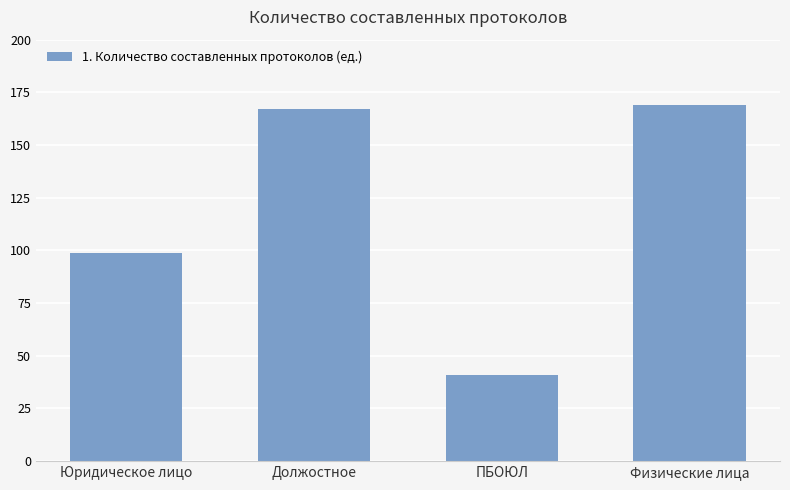

What is the change in value from ПБОЮЛ to Физические лица?

+128